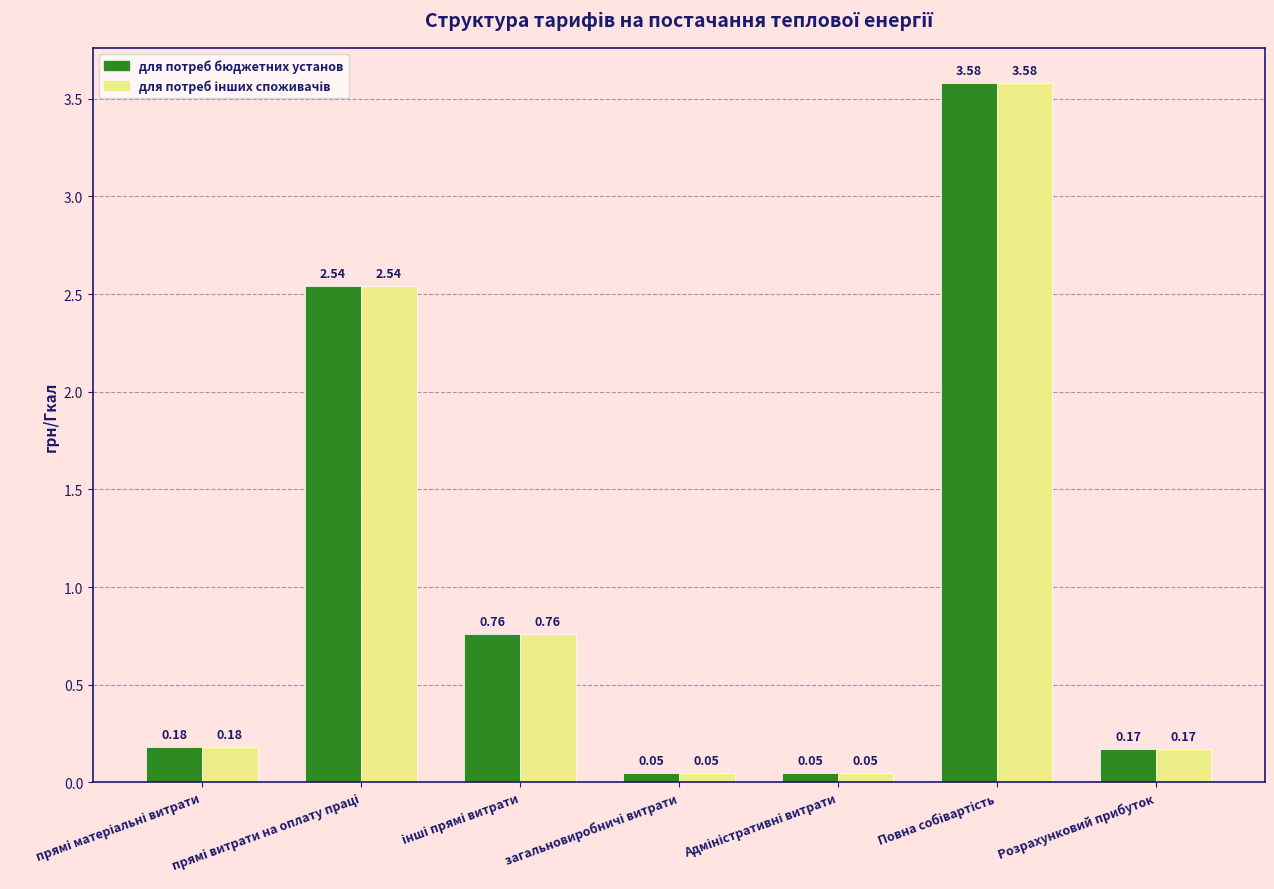

Count the number of data series in this chart.

2